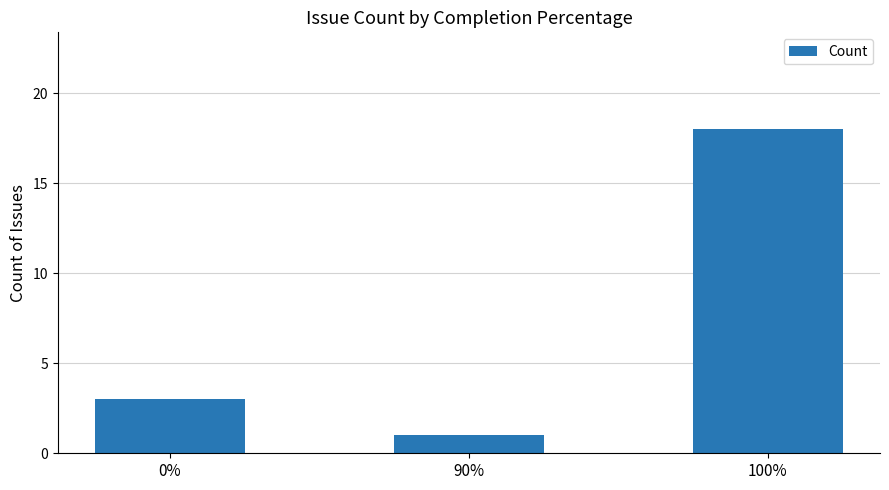

Is it true that the value at 100% is 18?

True